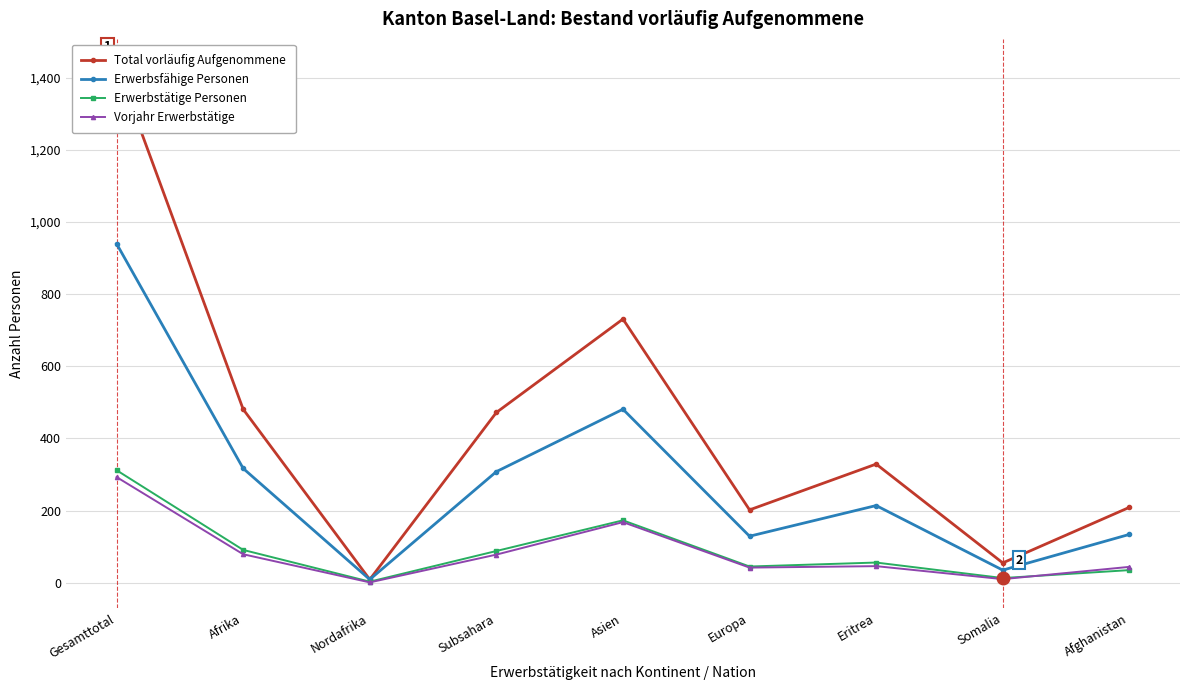

Which series has the largest total across all categories?

Total vorläufig Aufgenommene